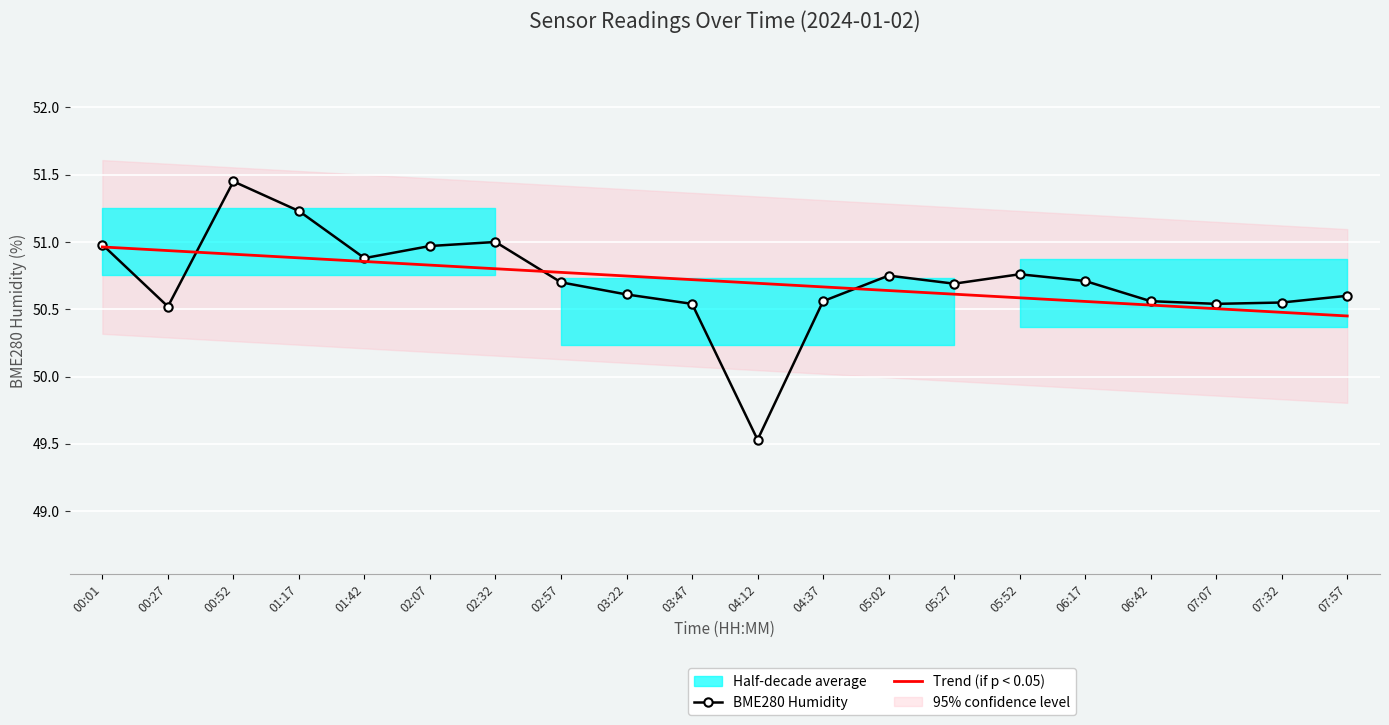

What is the difference between the second highest and minimum values in the Trend (if p < 0.05) series?

0.5